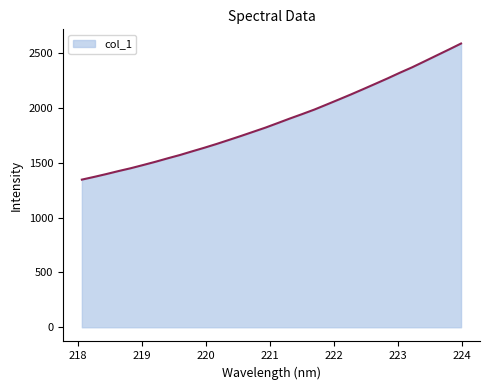

What is the greatest value displayed?

2589.7